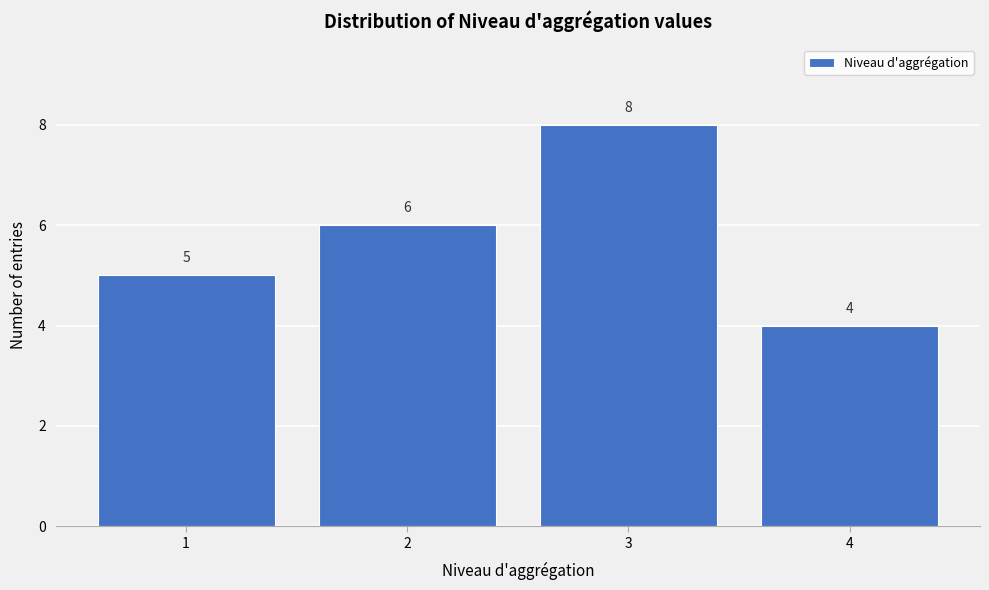

Reading left to right, list every bar in this chart as the range it spans on the x-axis followed by its height.

0.5 to 1.5: 5
1.5 to 2.5: 6
2.5 to 3.5: 8
3.5 to 4.5: 4